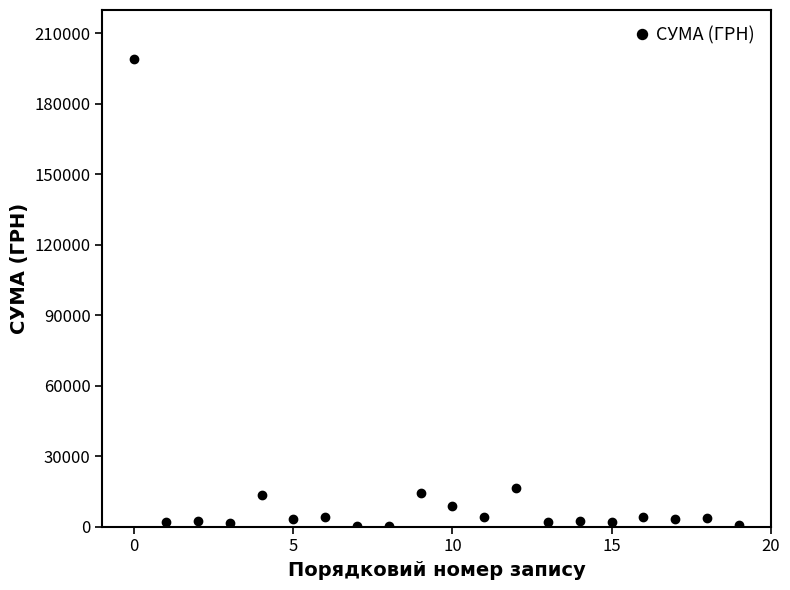

True or false: the data has more than 0 interior local peaks.

True